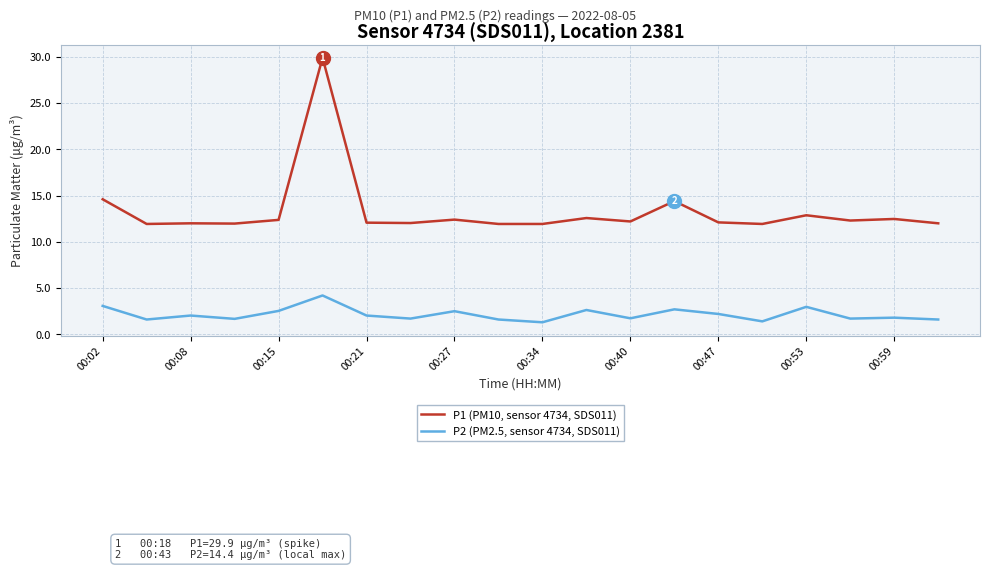

Which series has the widest spread of values?

P1 (PM10, sensor 4734, SDS011)